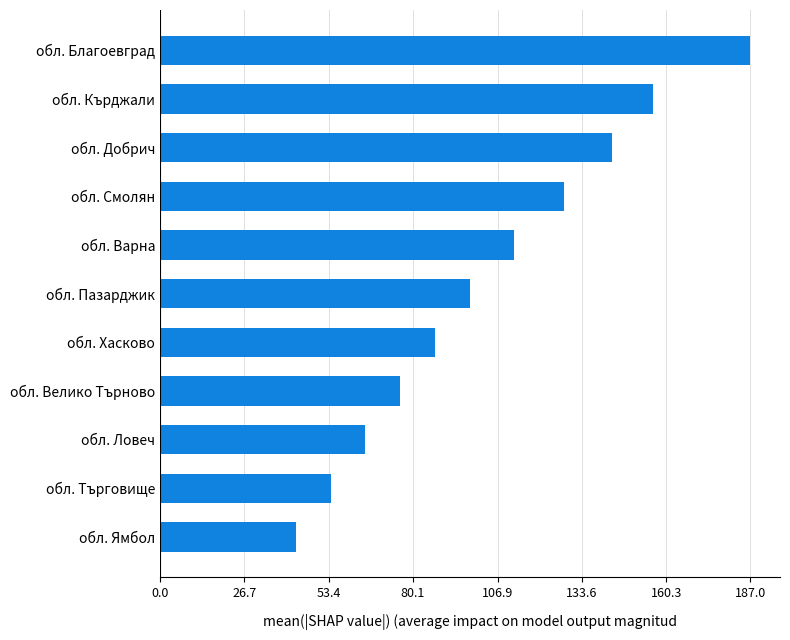

What is the difference between the maximum and second lowest values?

133